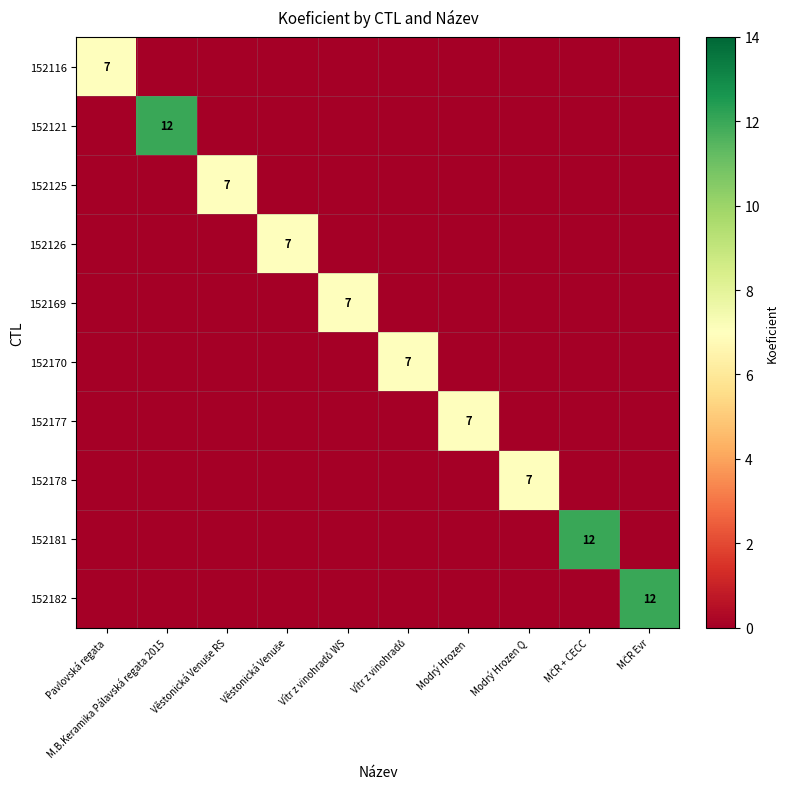

At which label is 152125 closest to 3?

Pavlovská regata